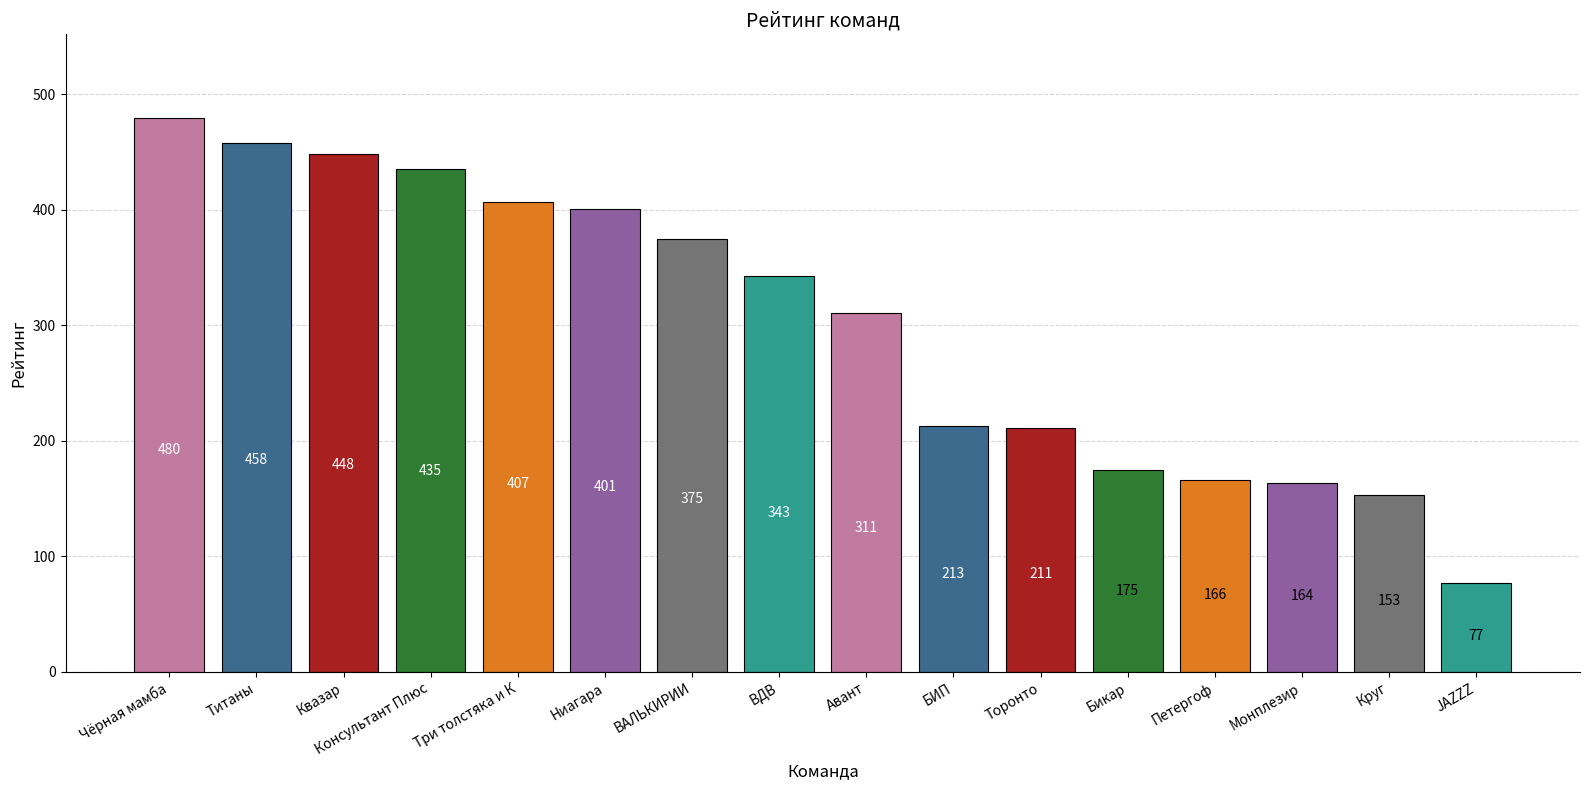

Is it true that the value at Монплезир is 235?

False